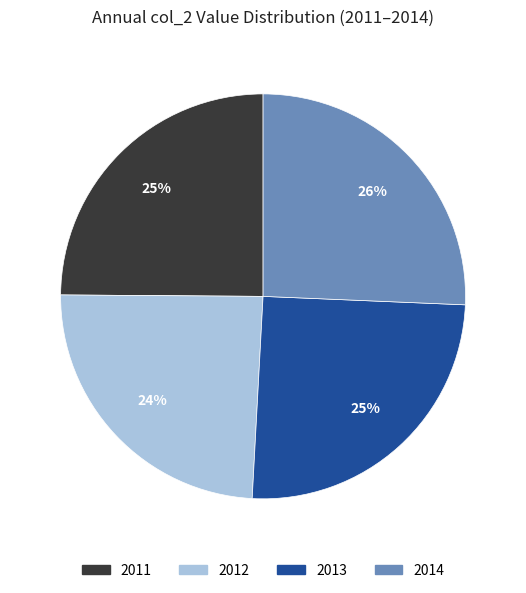

To the nearest percent, what percentage of the pie is 2012?

24%